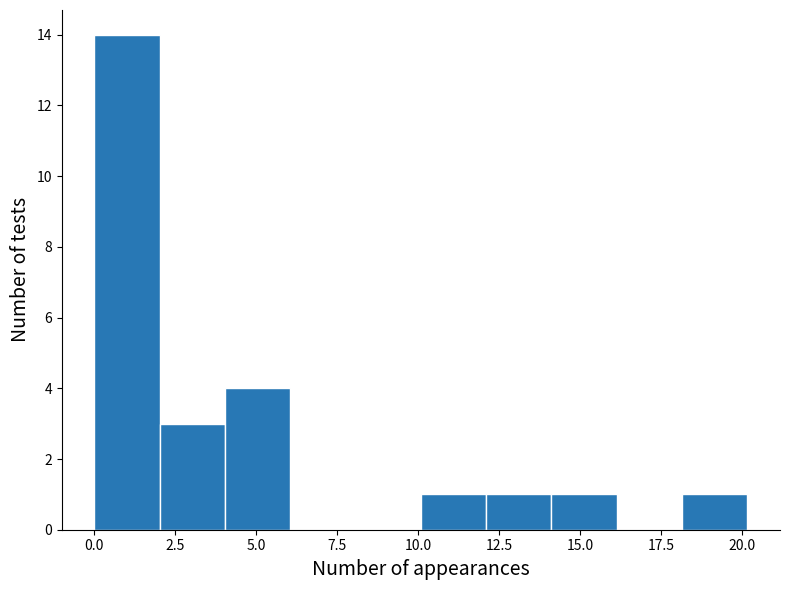

Which range on the x-axis has the tallest bar?

0 to 2